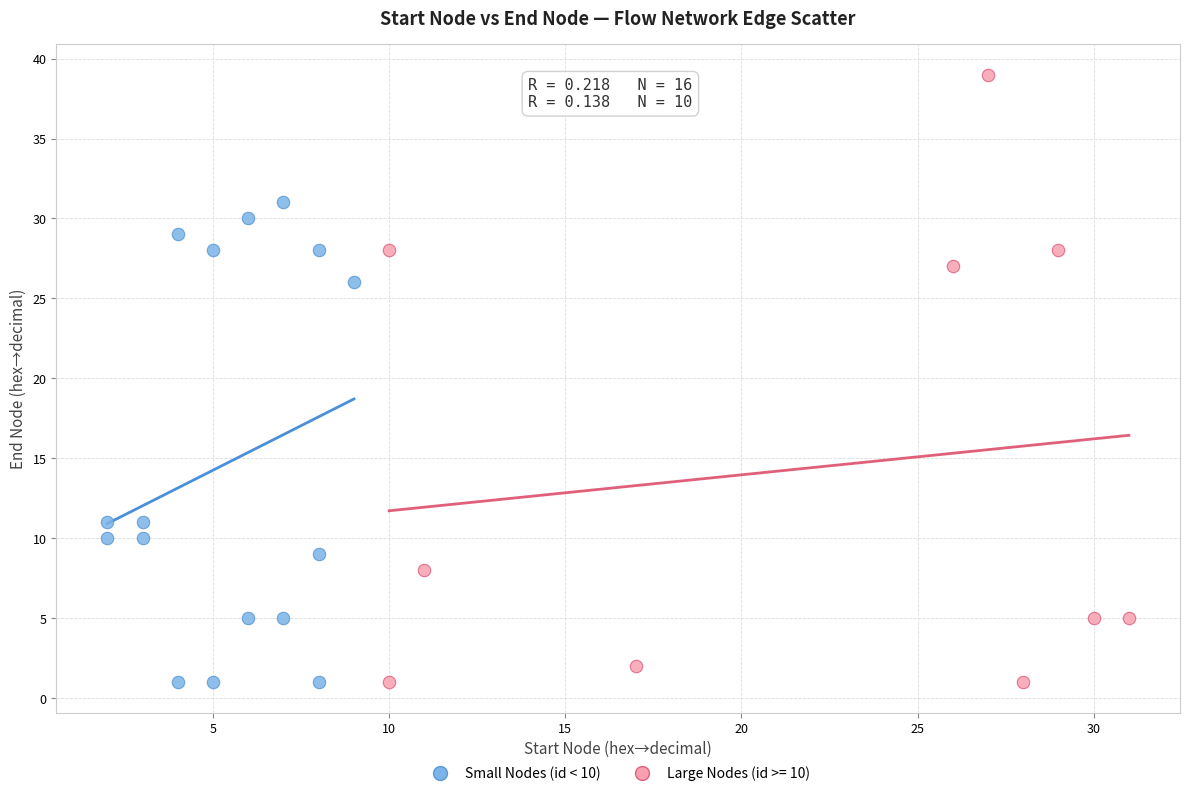

Which series contains the highest Y value?

Large Nodes (id >= 10)